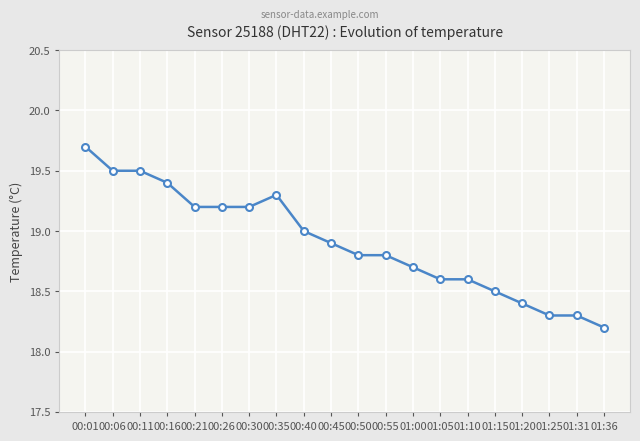

The value at 00:35 is 9.0. True or false?

False